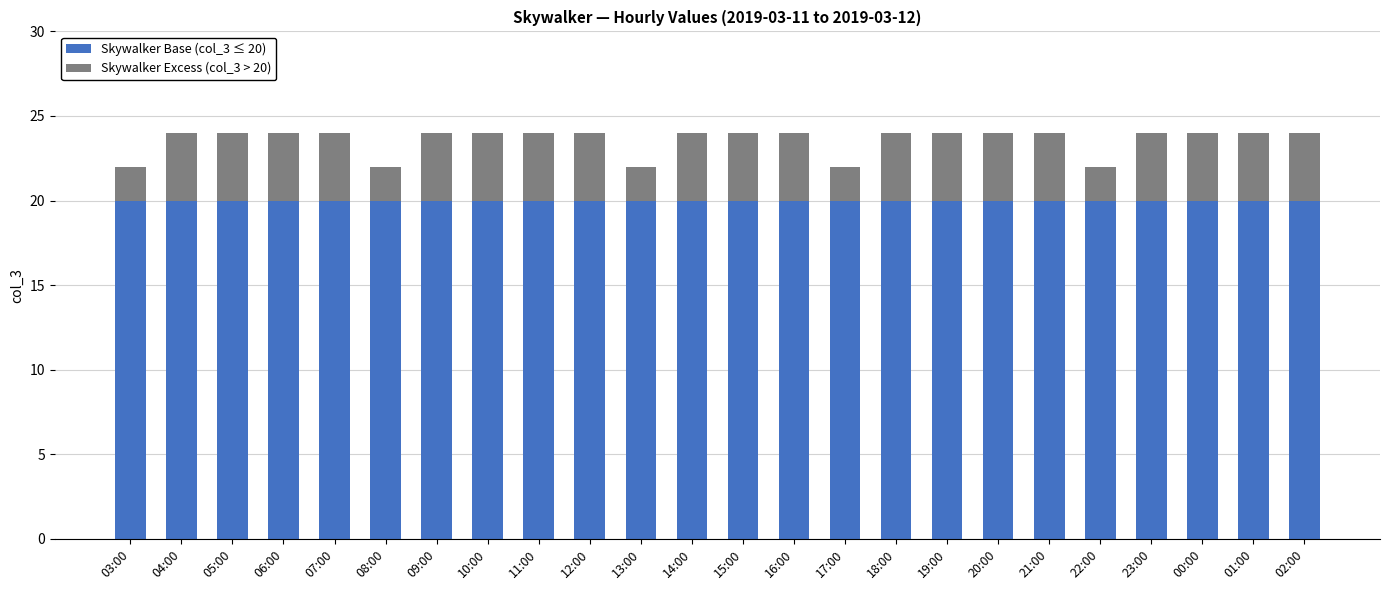

Is it true that Skywalker Base (col_3 ≤ 20) equals 20 at 04:00?

True